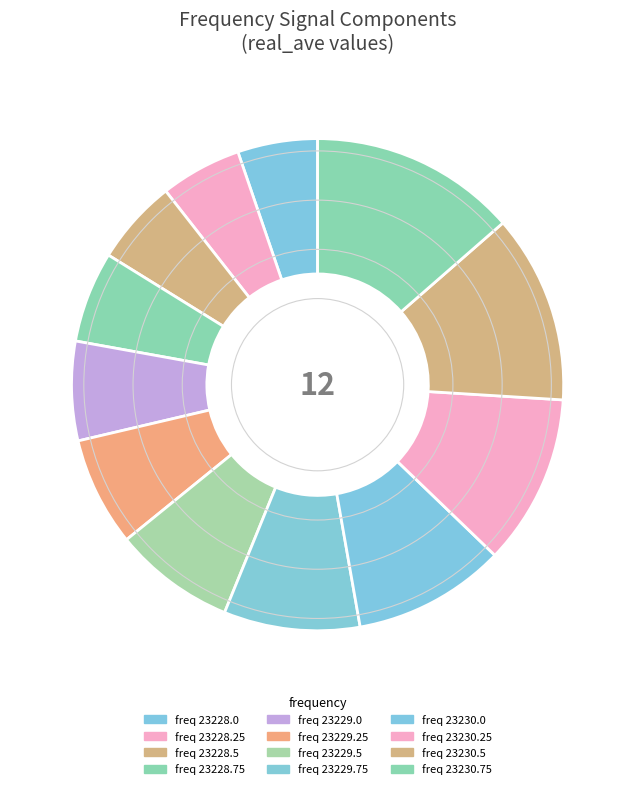

How many segments does this pie chart have?

12